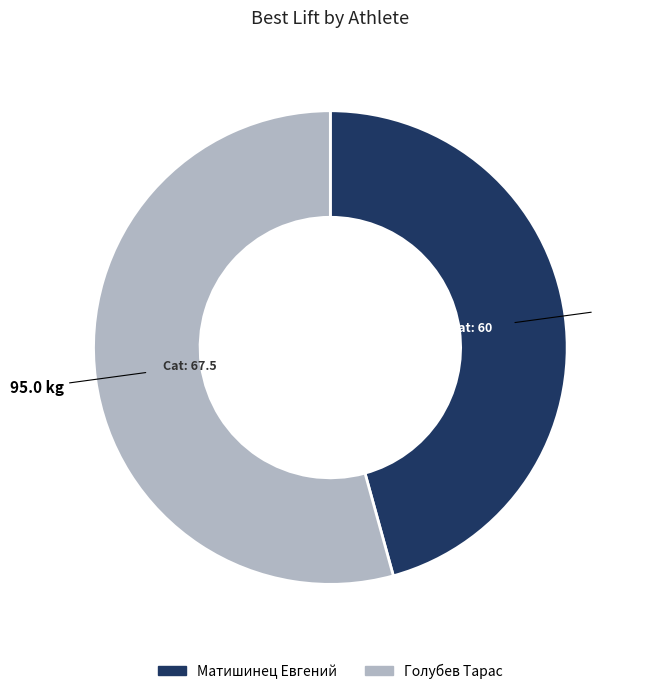

True or false: Матишинец Евгений accounts for 51% of the total.

False